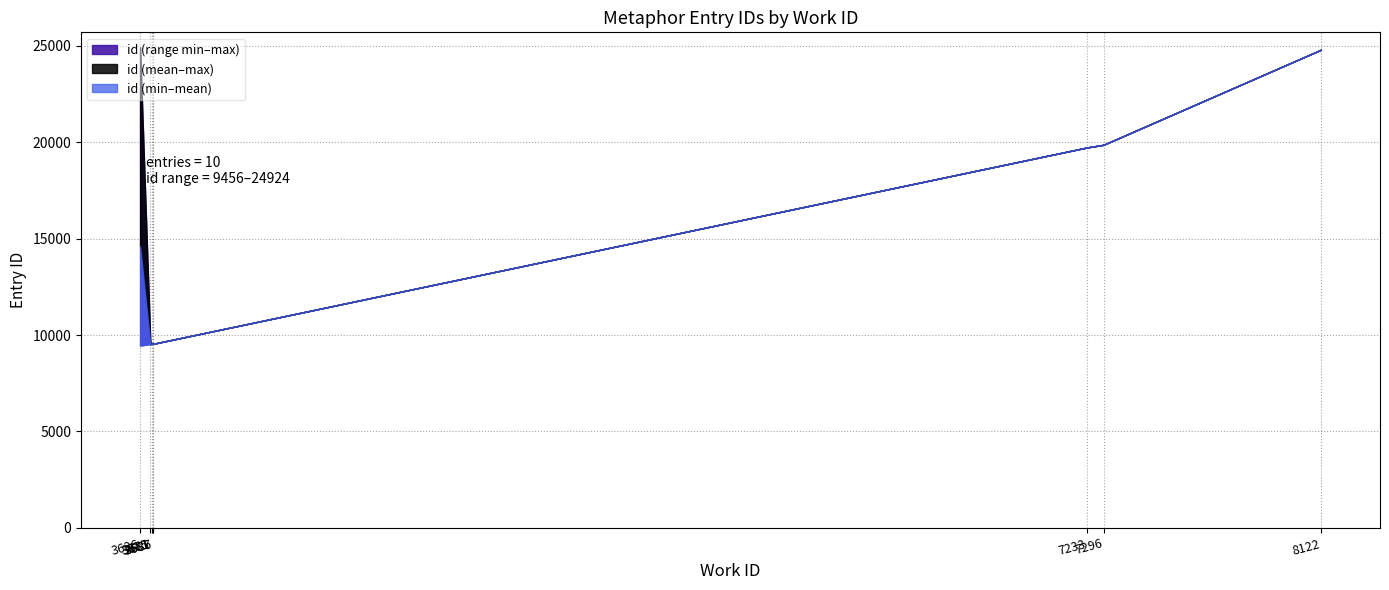

The chart shows a value of 3948 at 3636. True or false?

False